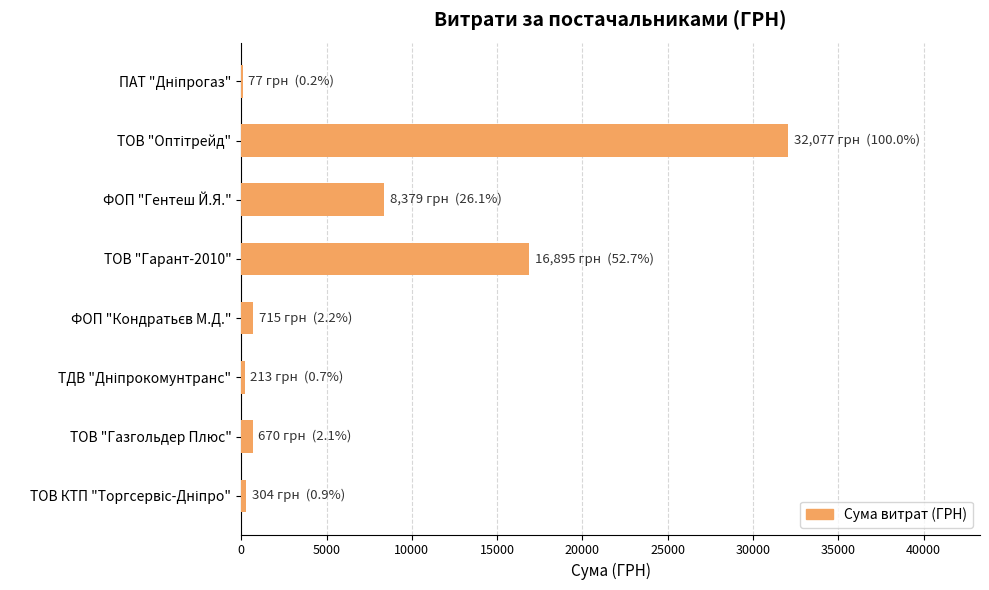

At which label is the value closest to 16077?

ТОВ "Гарант-2010"